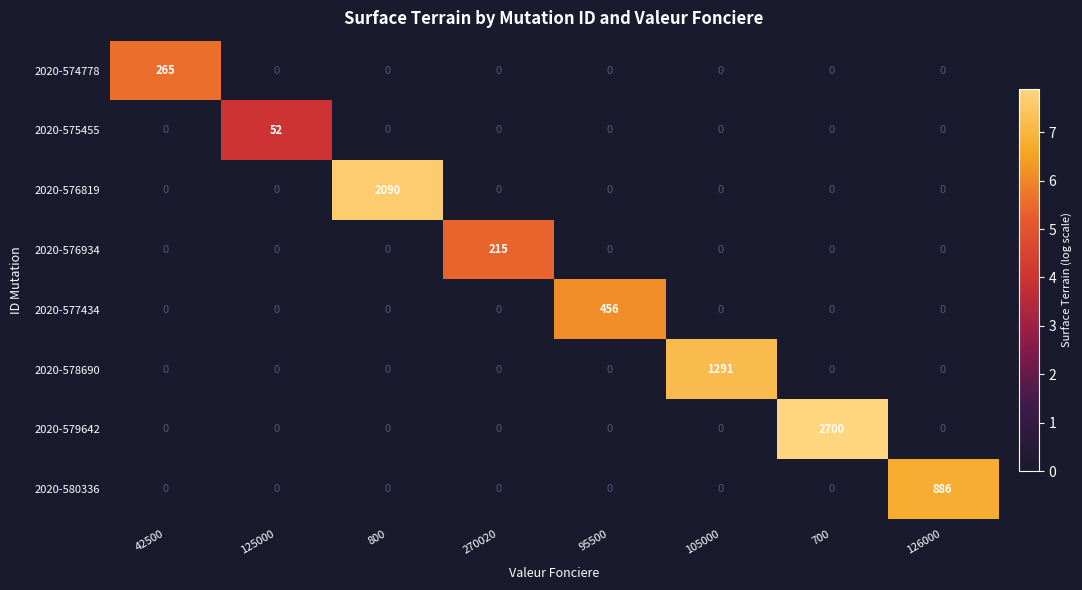

How many data points does each series have?

8